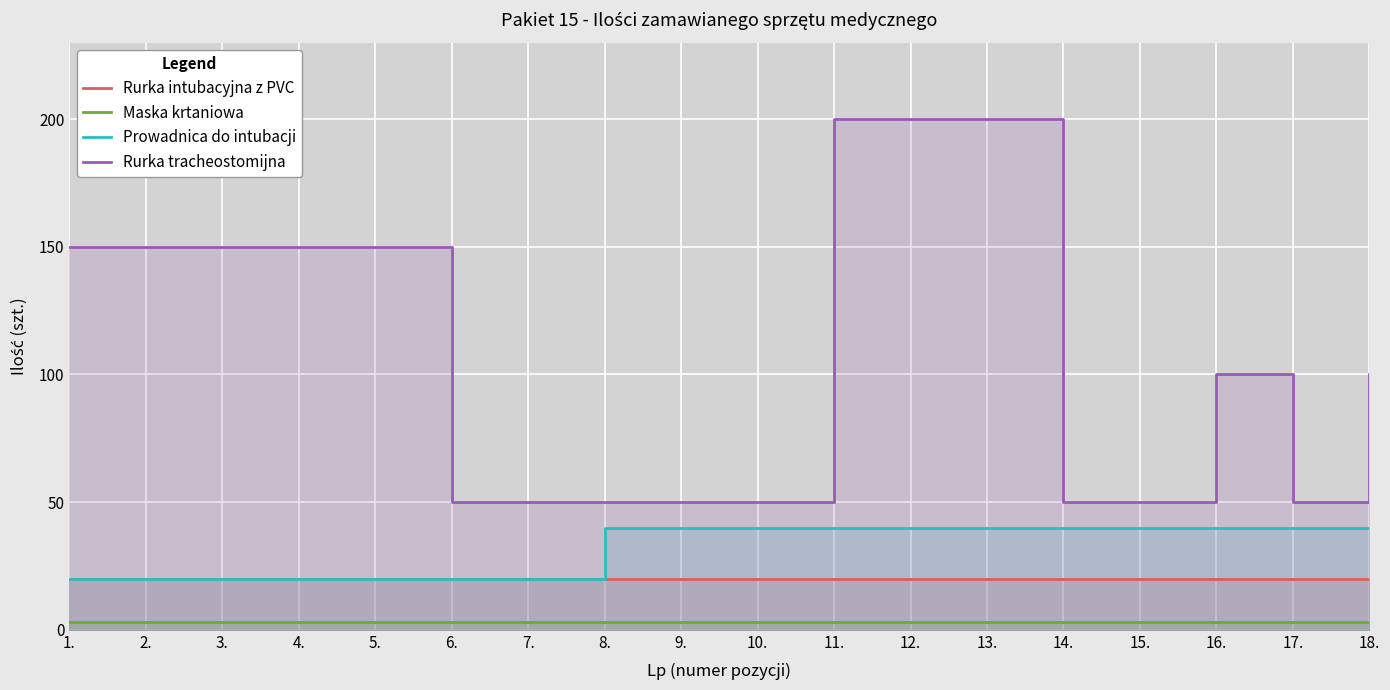

How many lines are shown in the chart?

4